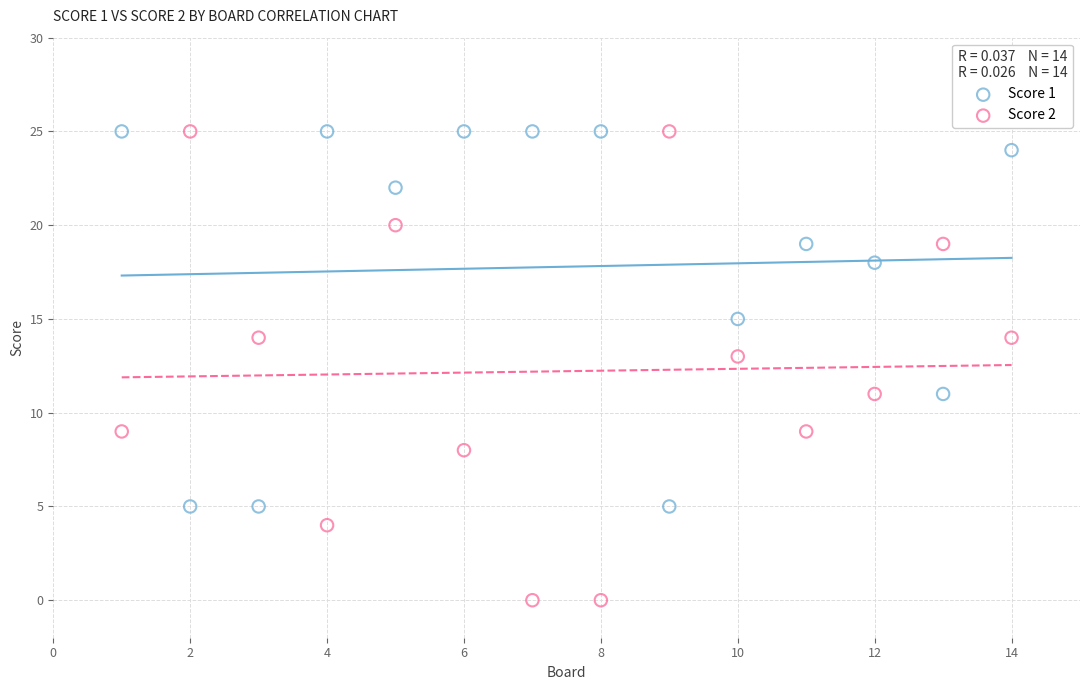

What is the X range (max minus min) for the scatter plot?

13